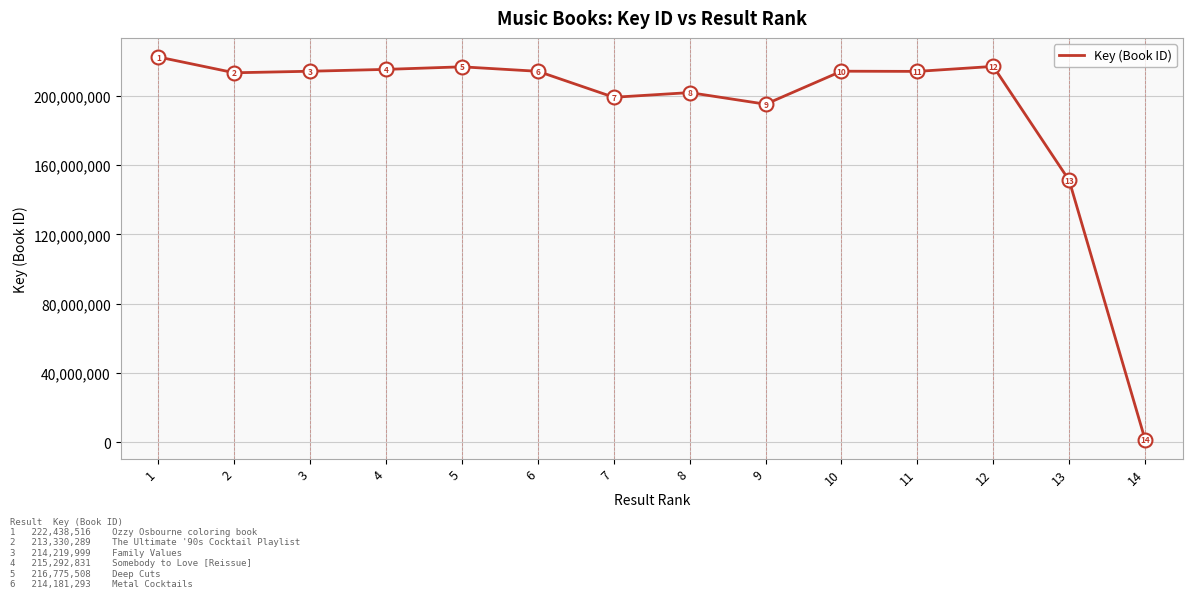

What is the change in value from 9 to 13?

-44016925